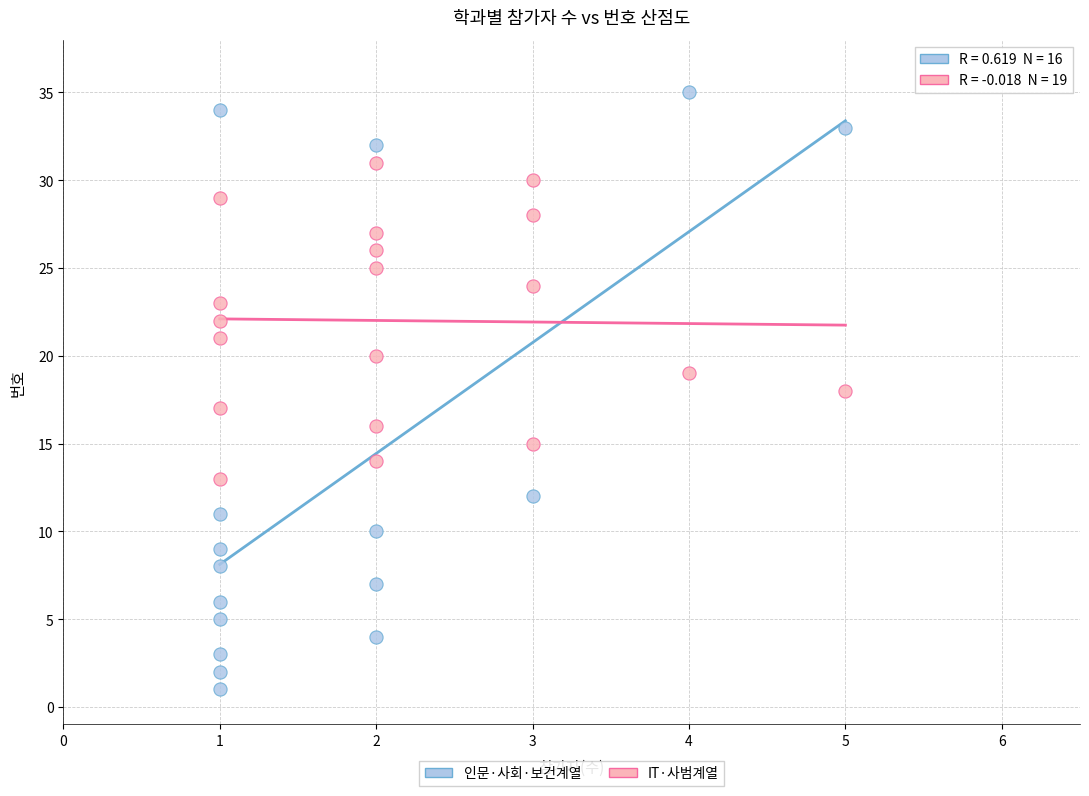

Which series reaches the minimum Y coordinate?

인문·사회·보건계열